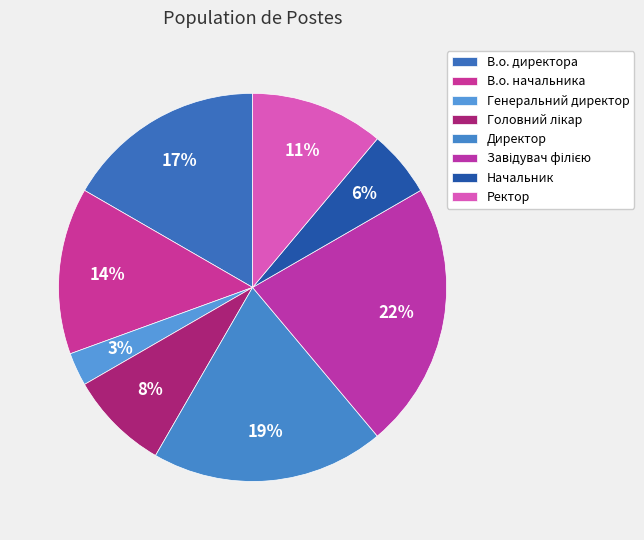

Which slice is the largest?

Завідувач філією